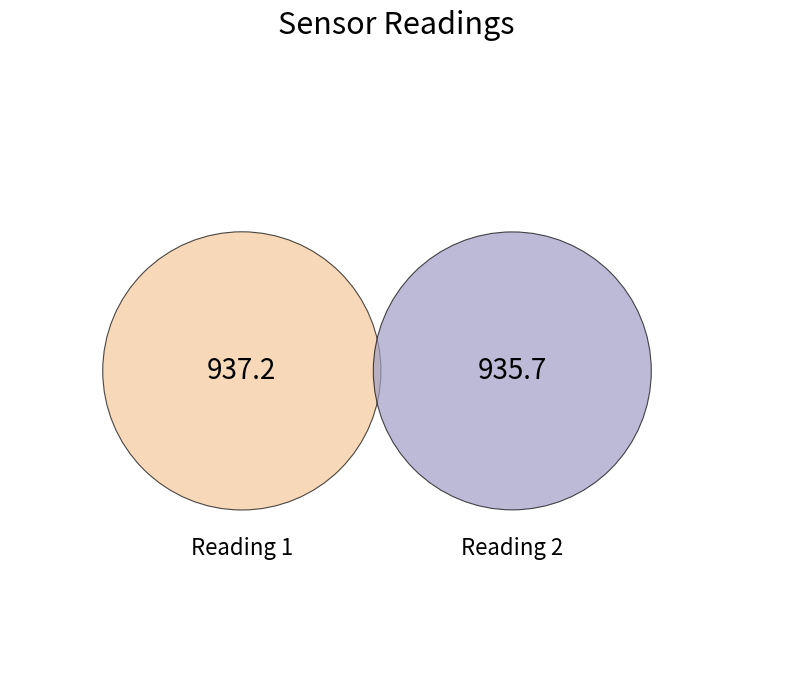

Is there any slice that represents more than half of the pie?

Yes